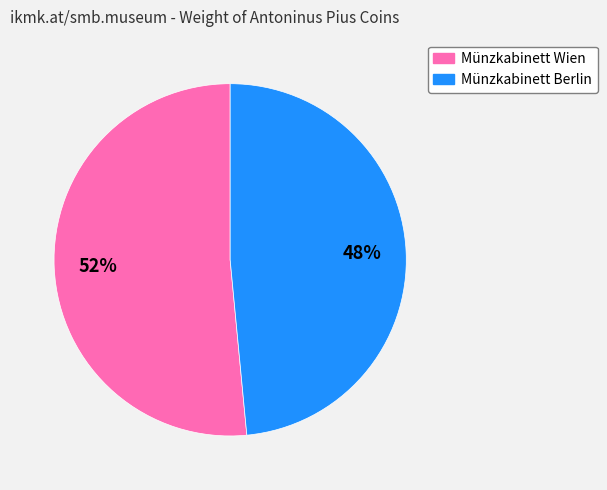

To the nearest percent, what percentage of the pie is Münzkabinett Wien?

52%